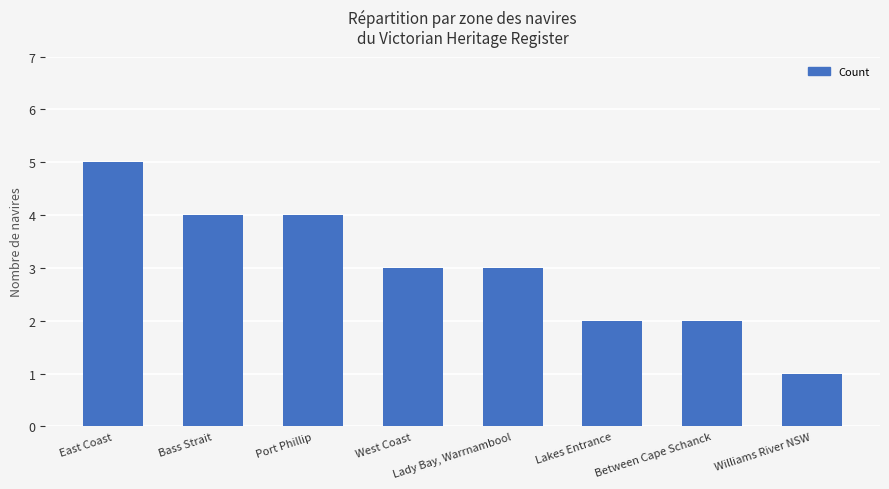

Approximately how many times larger is the value at West Coast compared to Lady Bay, Warrnambool?

1.0